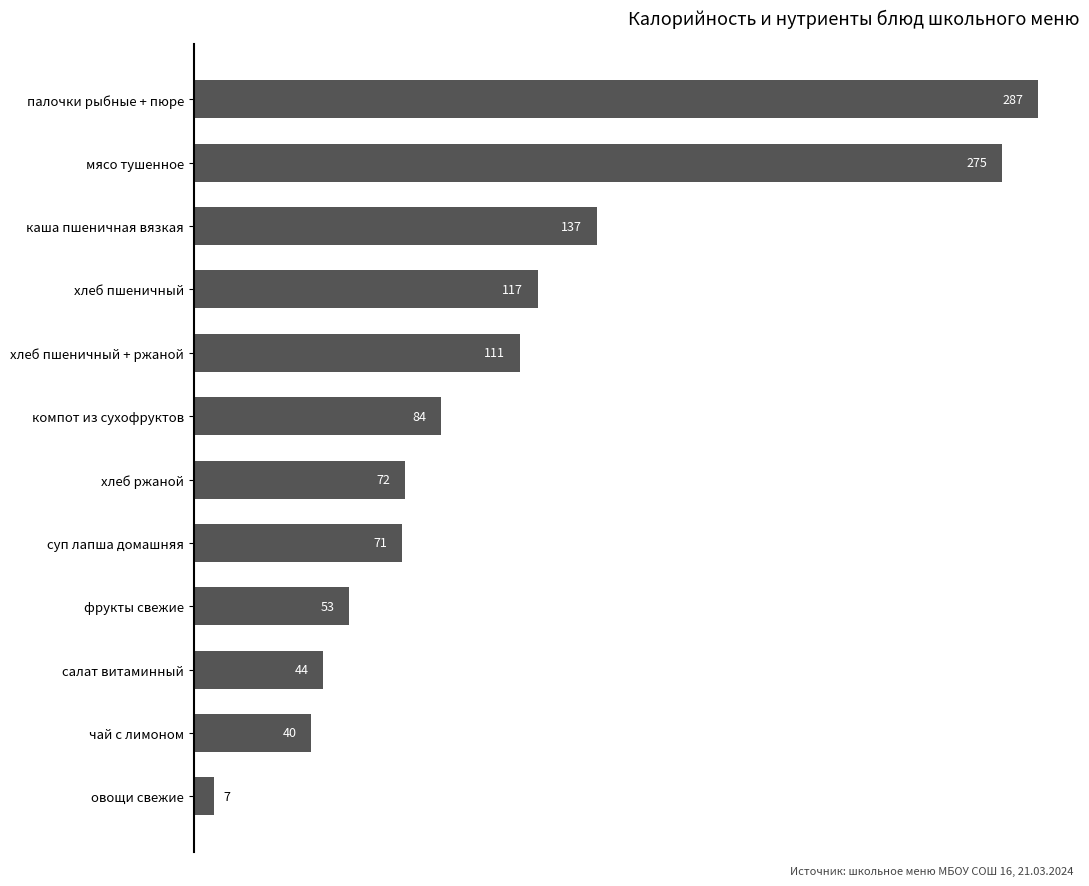

The chart shows a value of 287 at палочки рыбные + пюре. True or false?

True